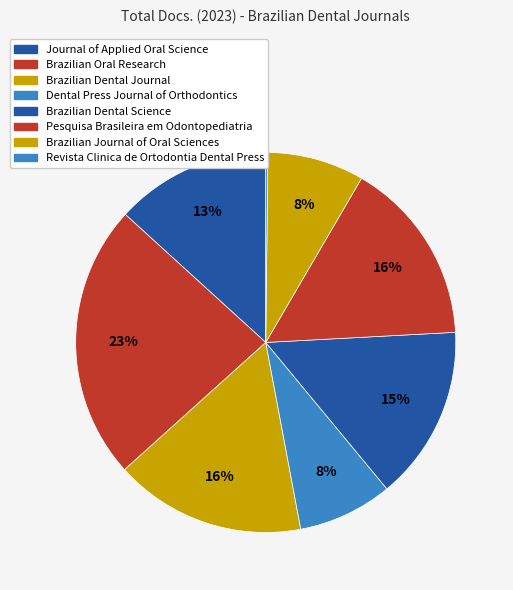

Which category has the biggest portion of the pie?

Brazilian Oral Research